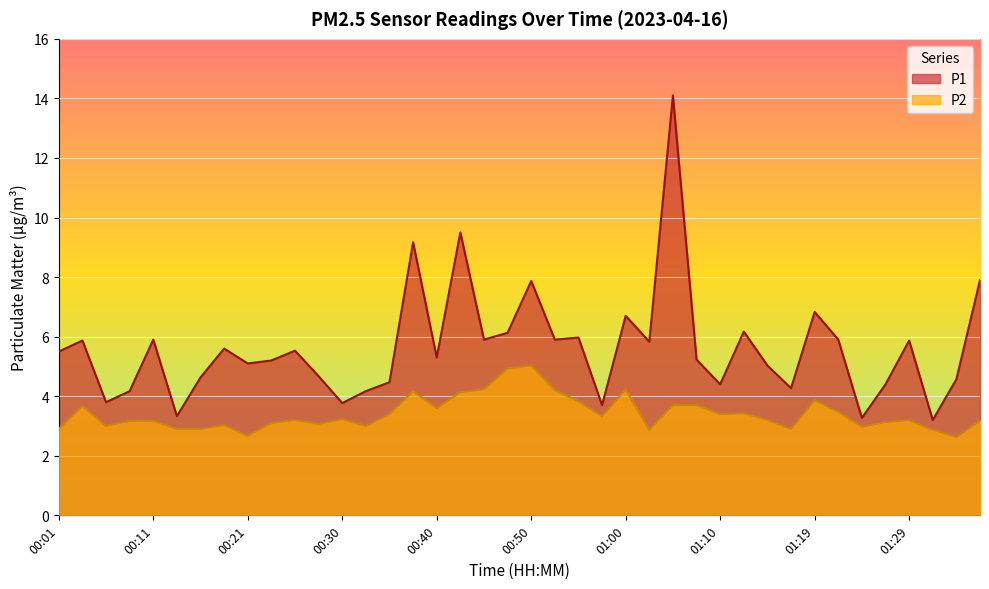

Reading right to left, what are all the values shown in this chart?

P1: 7.9	4.6	3.2	5.9	4.4	3.3	5.9	6.8	4.3	5.0	6.2	4.4	5.2	14.1	5.8	6.7	3.7	6.0	5.9	7.9	6.1	5.9	9.5	5.3	9.2	4.5	4.2	3.8	4.7	5.5	5.2	5.1	5.6	4.6	3.3	5.9	4.2	3.8	5.9	5.5
P2: 3.2	2.6	2.9	3.2	3.1	3.0	3.5	3.9	2.9	3.2	3.4	3.4	3.7	3.7	2.9	4.2	3.3	3.8	4.2	5.0	4.9	4.2	4.1	3.6	4.2	3.4	3.0	3.2	3.1	3.2	3.1	2.7	3.0	2.9	2.9	3.2	3.2	3.0	3.7	2.9